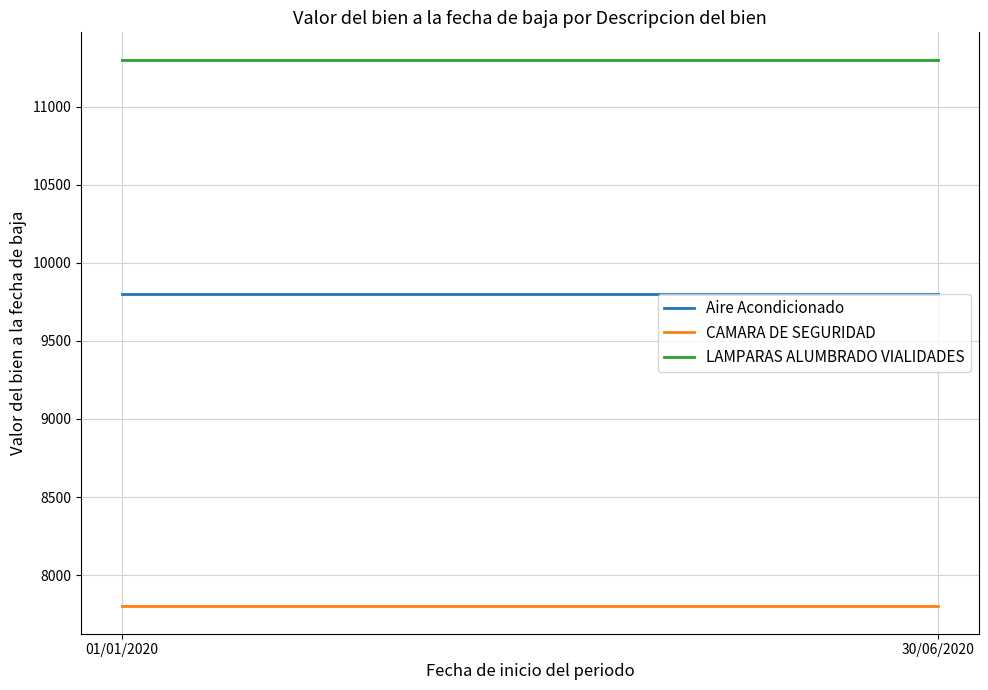

What is the sum of the Aire Acondicionado values at 01/01/2020 and 30/06/2020?

19600